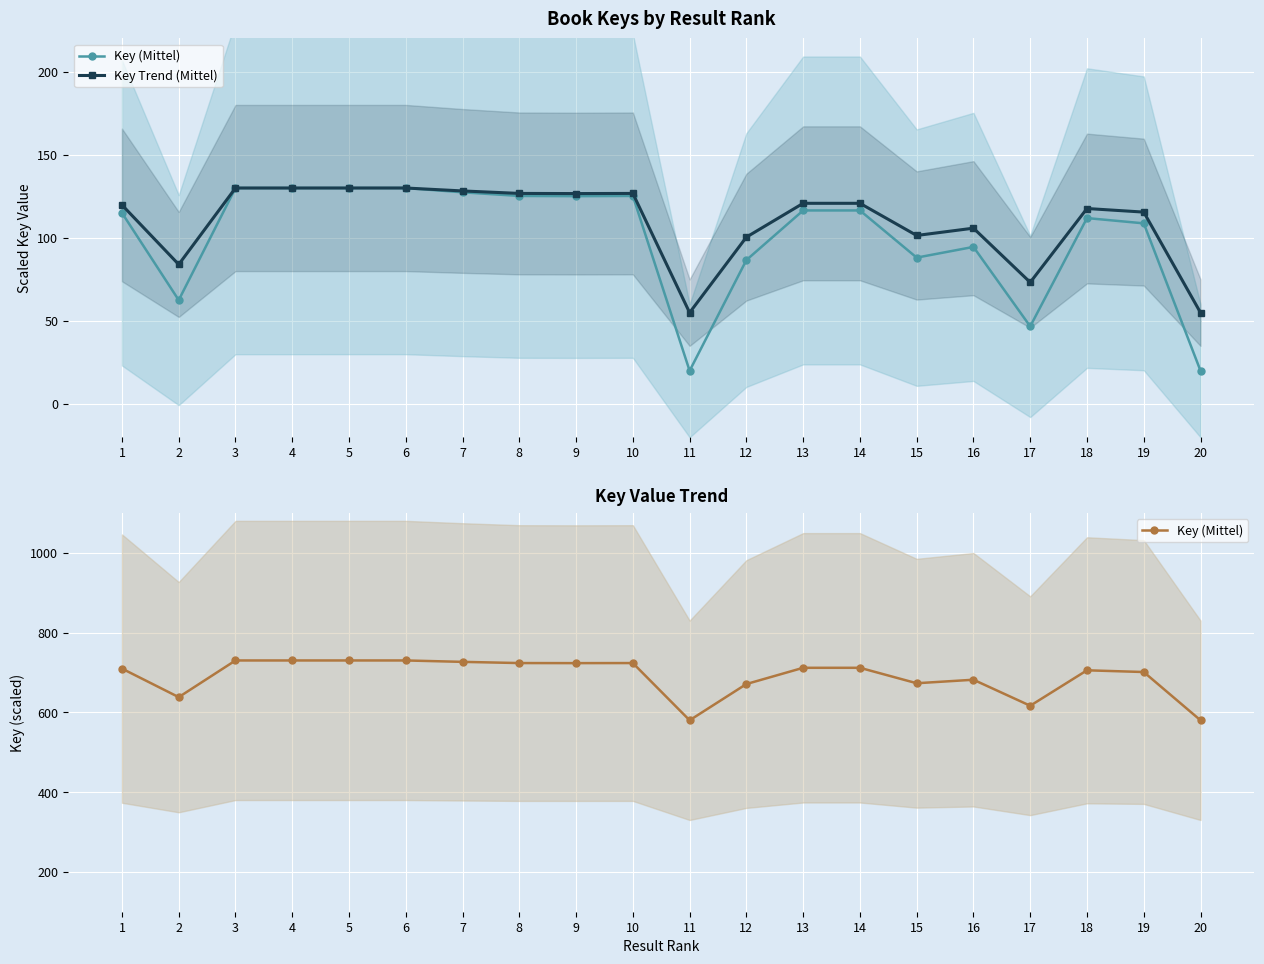

What is the value of the Key (Mittel) point at the 19th from the left?

701.0